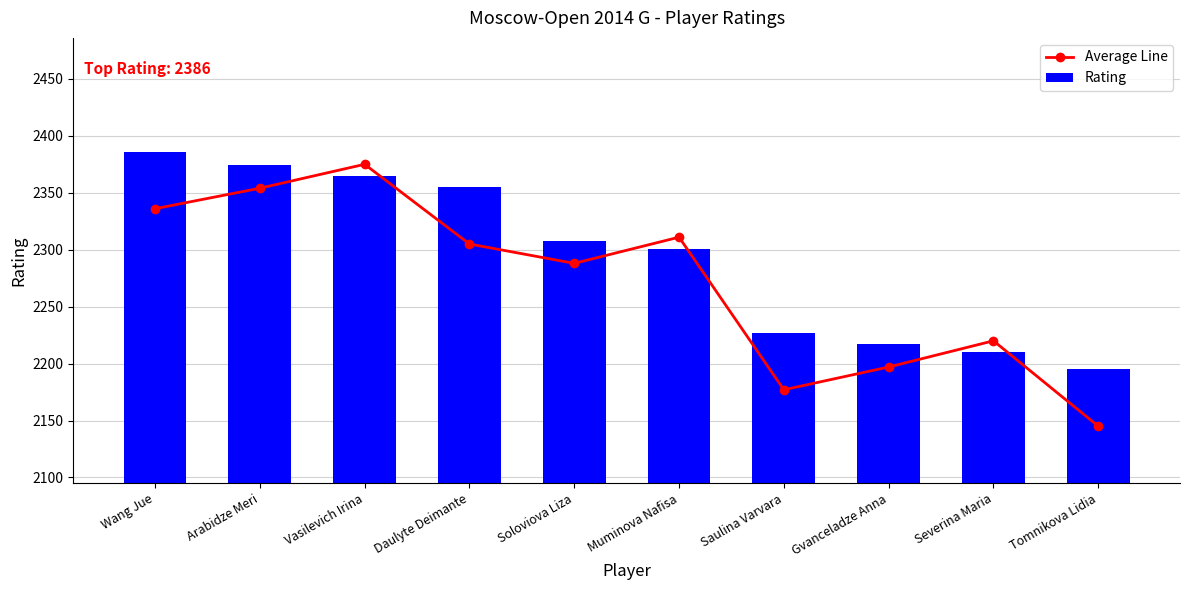

List the series in order of their overall mean, highest first.

Rating, Average Line